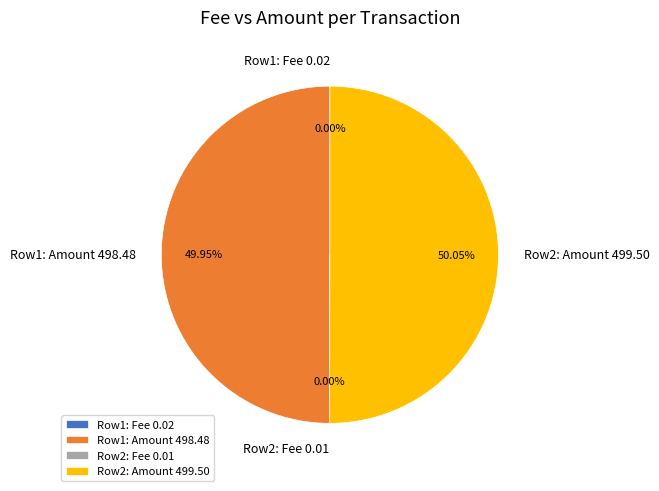

What is the ratio of the value at Row2: Amount 499.50 to the value at Row1: Amount 498.48?

1.0